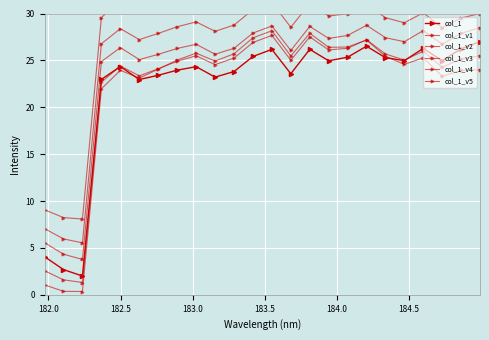

How many series are shown in this chart?

6